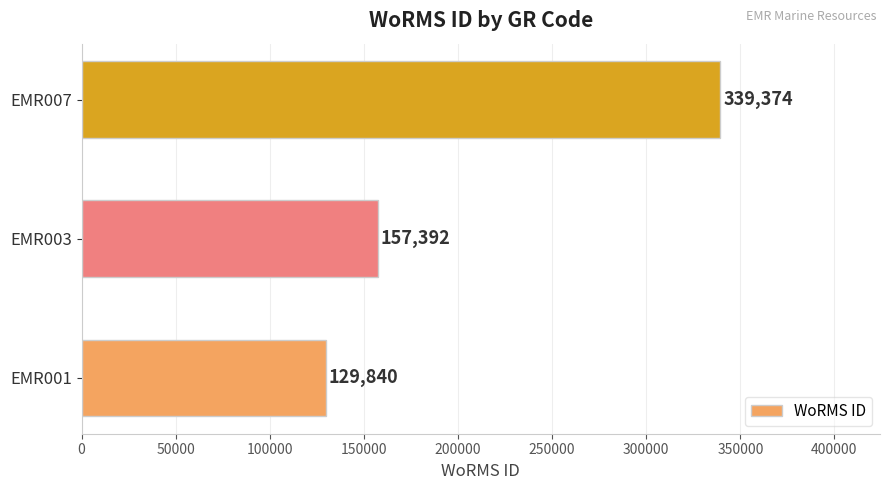

Between EMR007 and EMR003, which is larger?

EMR007